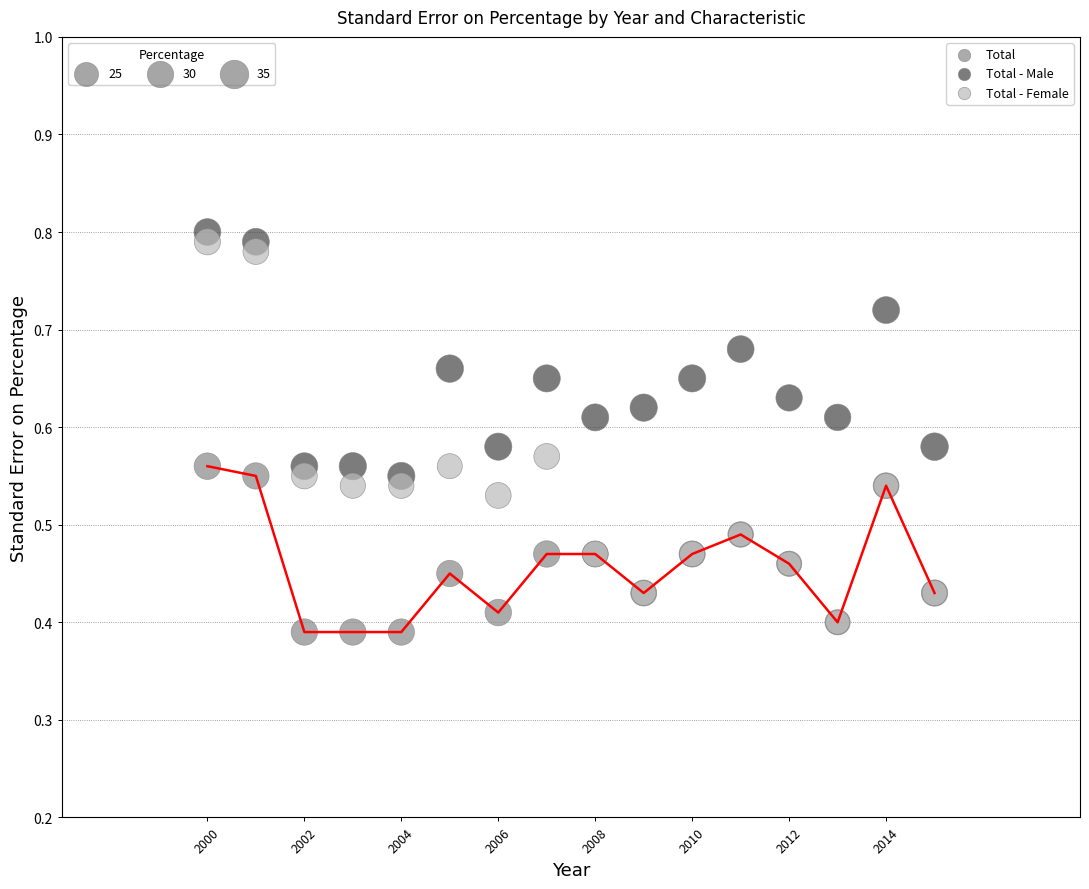

What are all the series names shown in the legend?

Total, Total - Male, Total - Female